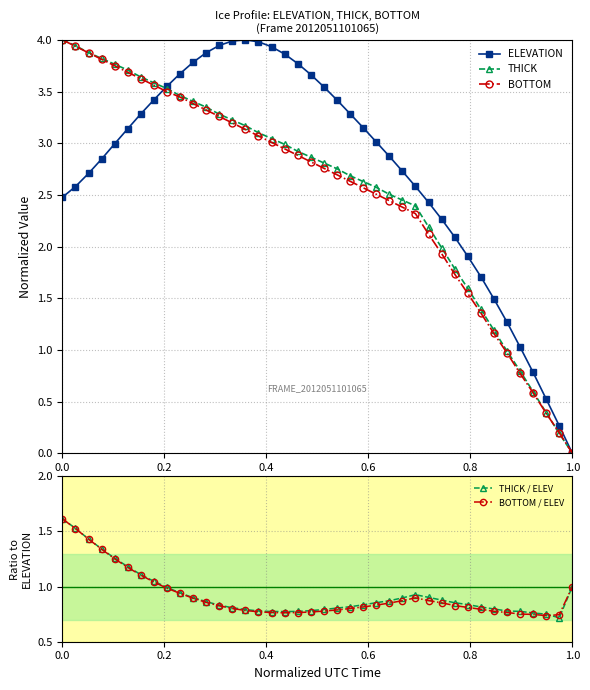

Which category has the lowest value in the THICK series?

1.0